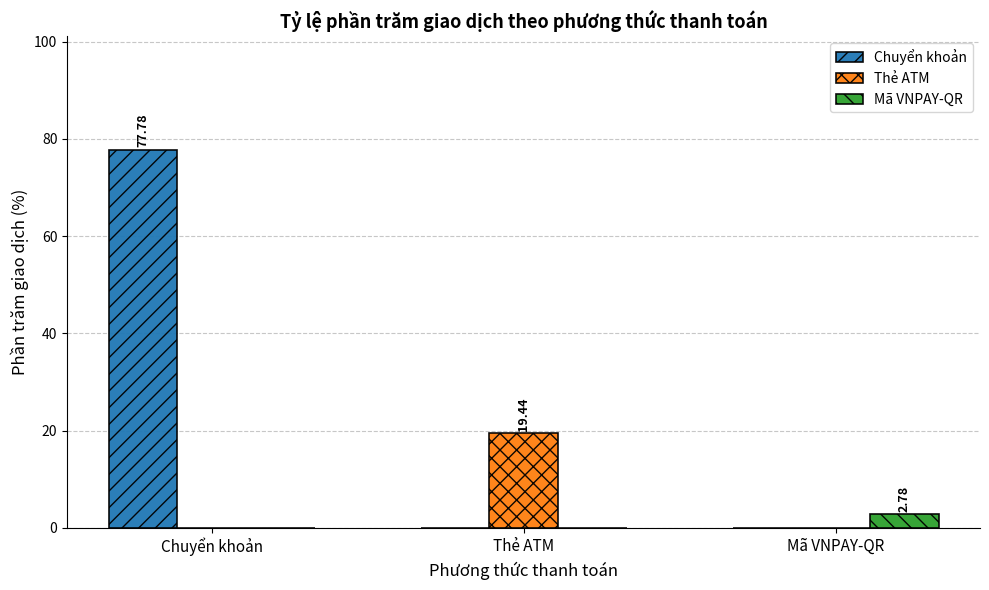

What is the spread (max minus min) of values at Thẻ ATM?

19.4